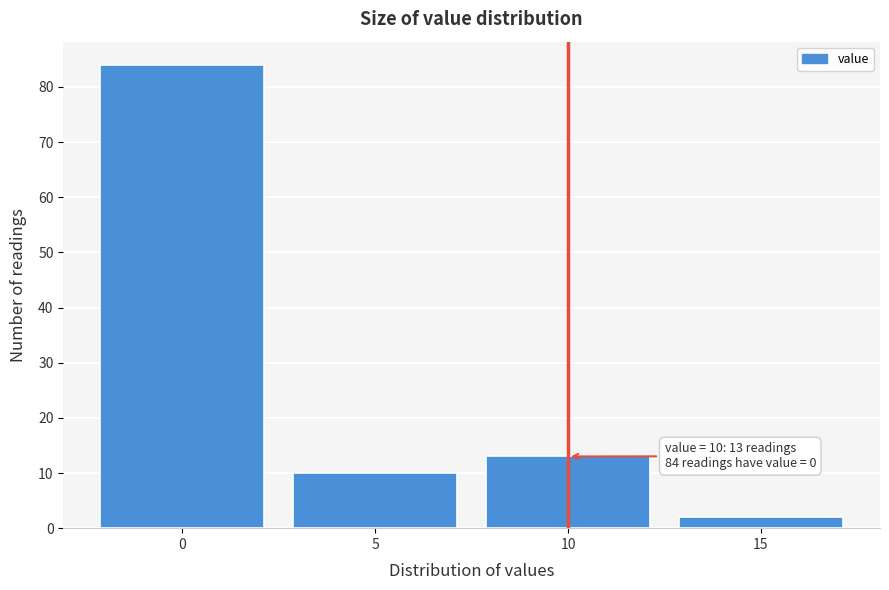

Over which range of the x-axis is the bar tallest?

-2.5 to 2.5